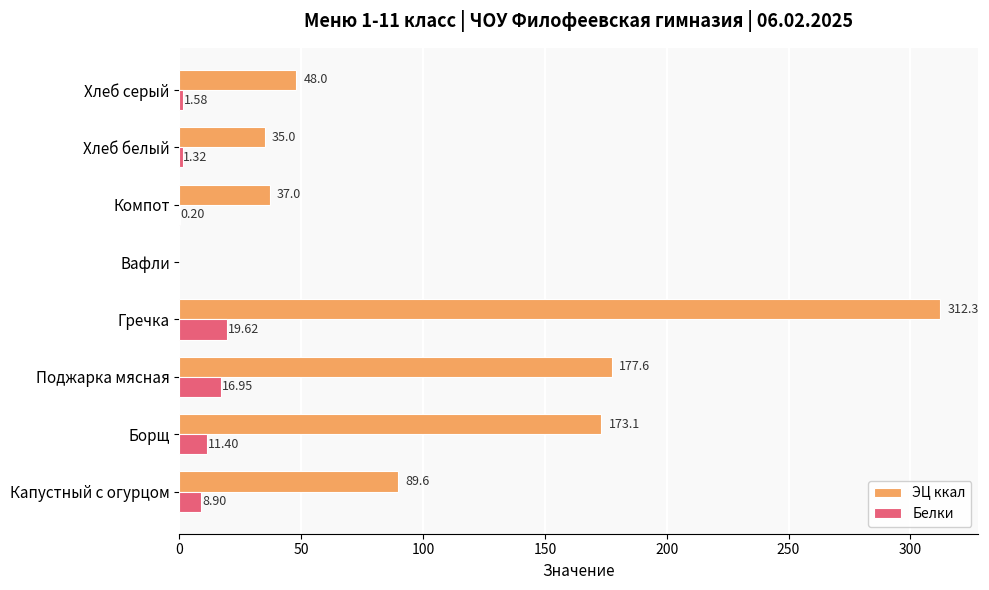

Which label corresponds to the largest value in the chart?

Гречка